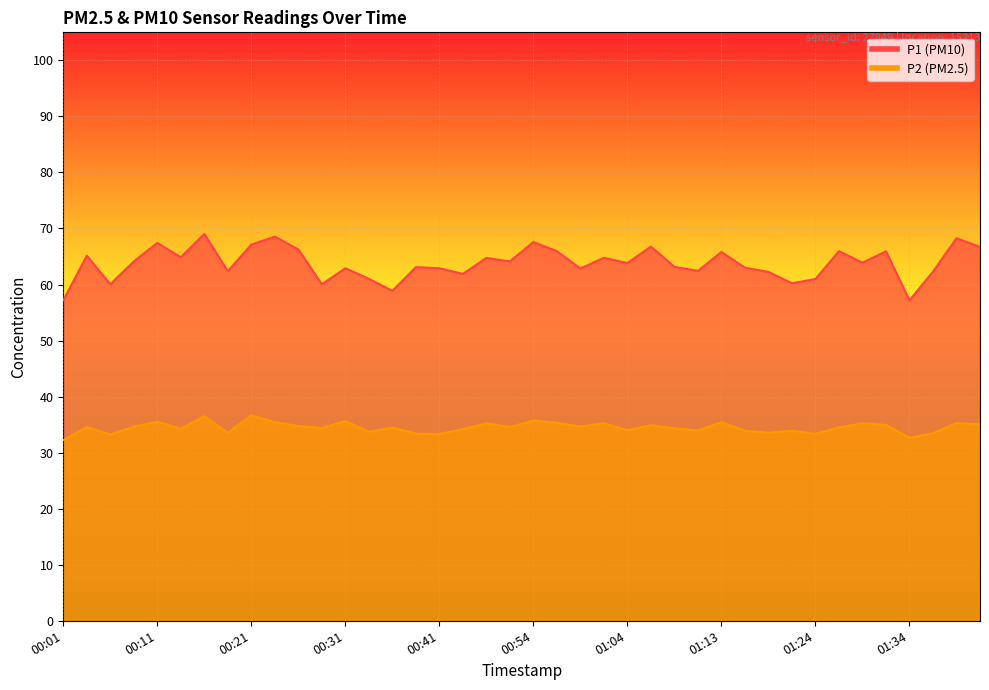

How many interior local peaks does the P1 series have?

14